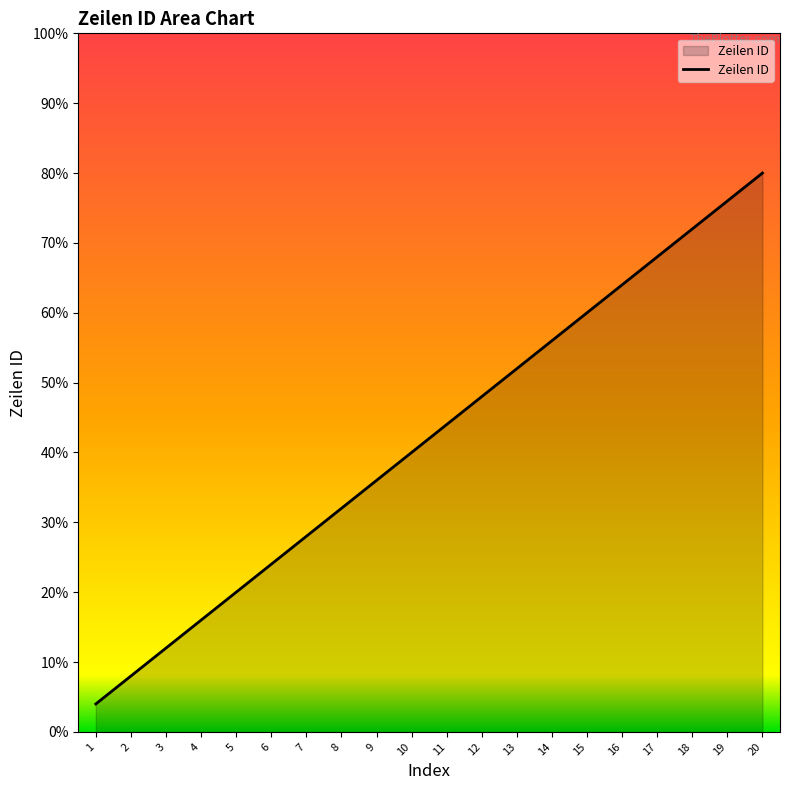

Does the chart have visible grid lines?

No